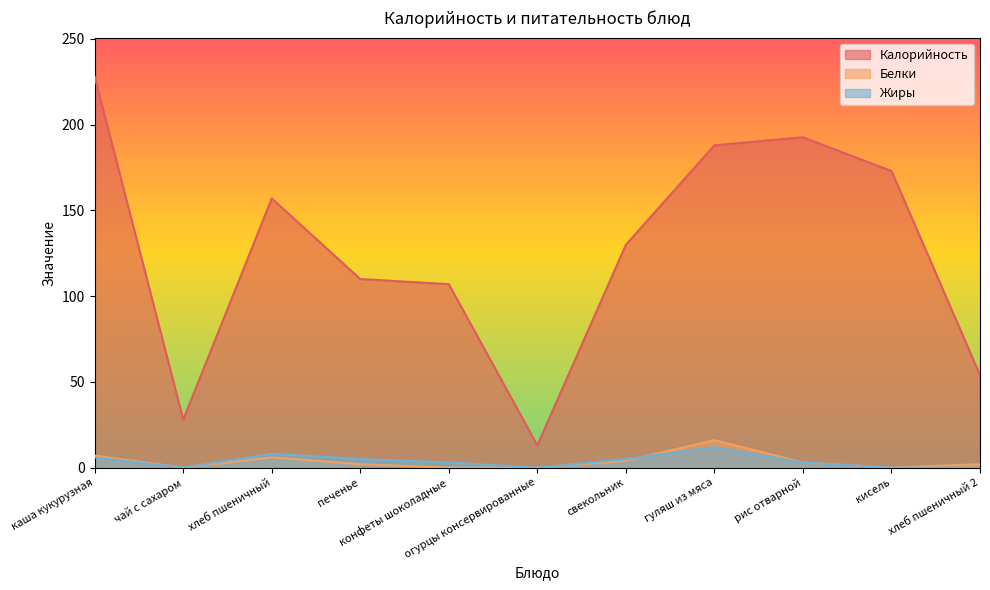

Reading right to left, extract all data points from this chart.

Калорийность: 54.0	173.0	192.7	188.0	130.0	13.0	107.0	110.0	157.0	28.0	228.0
Белки: 2.0	0.0	3.0	16.0	4.0	0.0	0.0	2.0	6.0	0.0	7.0
Жиры: 0.0	0.0	3.0	12.0	5.0	0.0	3.0	5.0	8.0	0.0	6.0